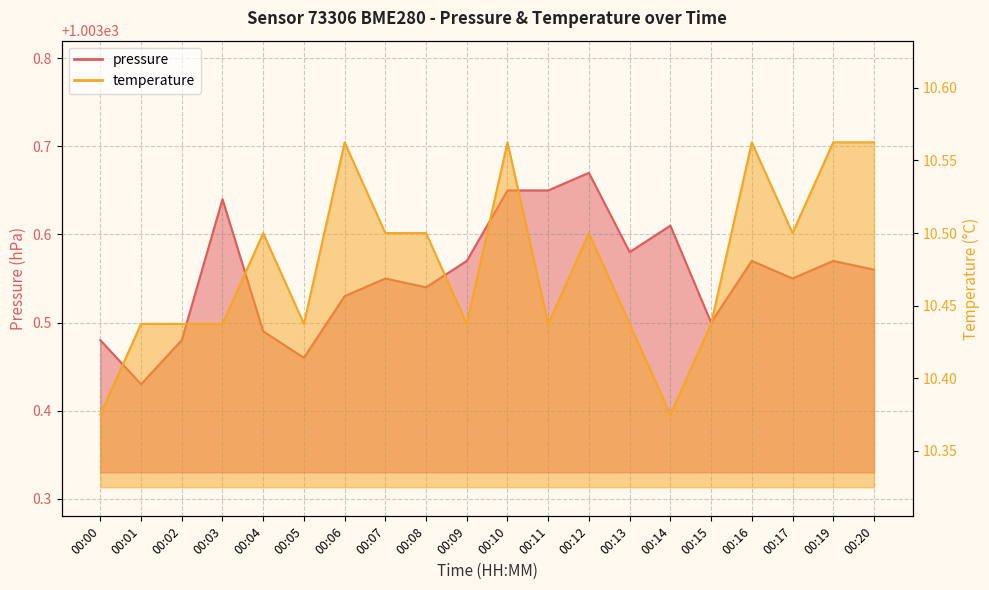

How many interior local peaks does the pressure series have?

6